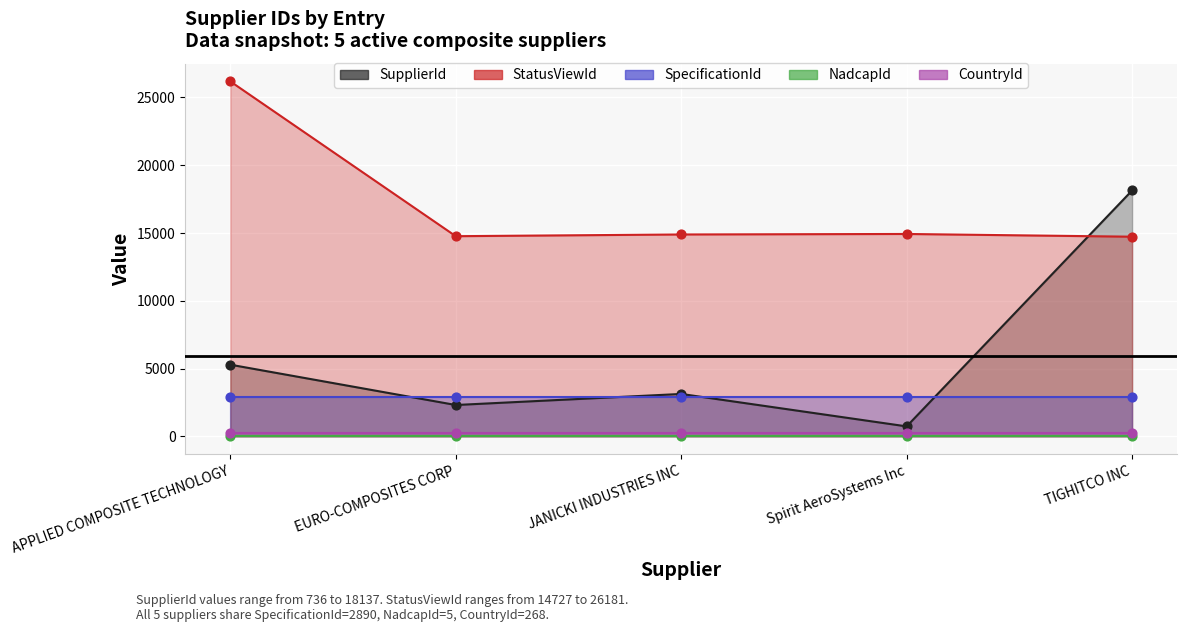

At how many categories does at least one series exceed 16198?

2